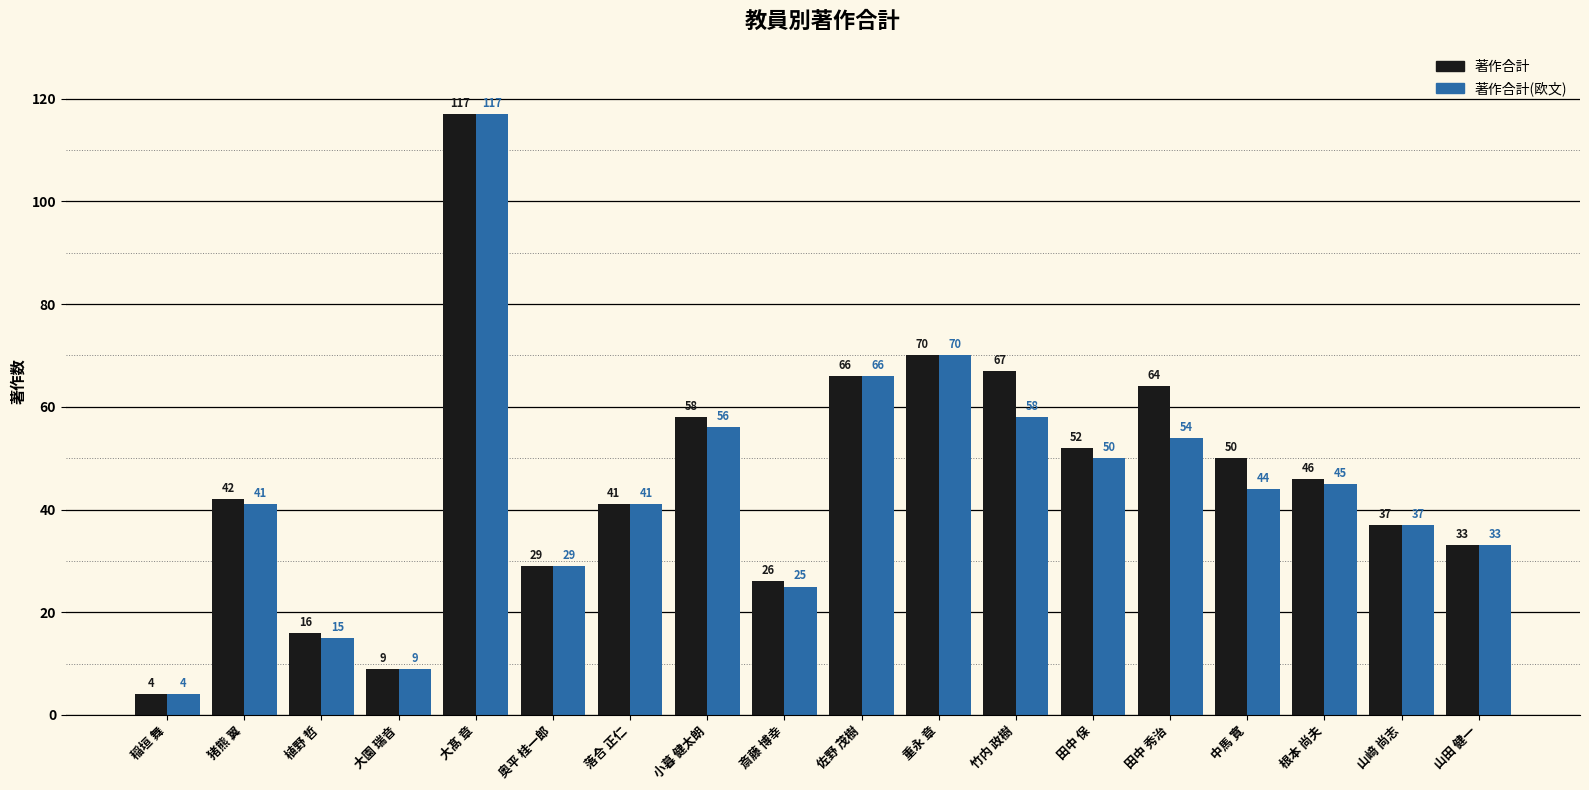

Reading left to right, extract all data points from this chart.

著作合計: 4	42	16	9	117	29	41	58	26	66	70	67	52	64	50	46	37	33
著作合計(欧文): 4	41	15	9	117	29	41	56	25	66	70	58	50	54	44	45	37	33